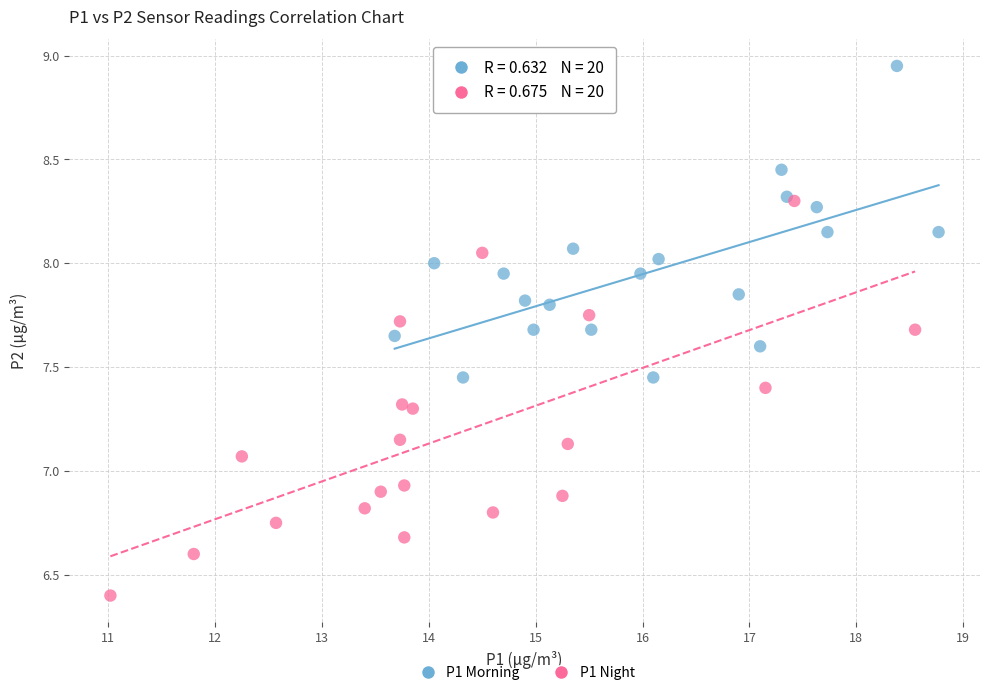

Which series contains the highest Y value?

P1 Morning